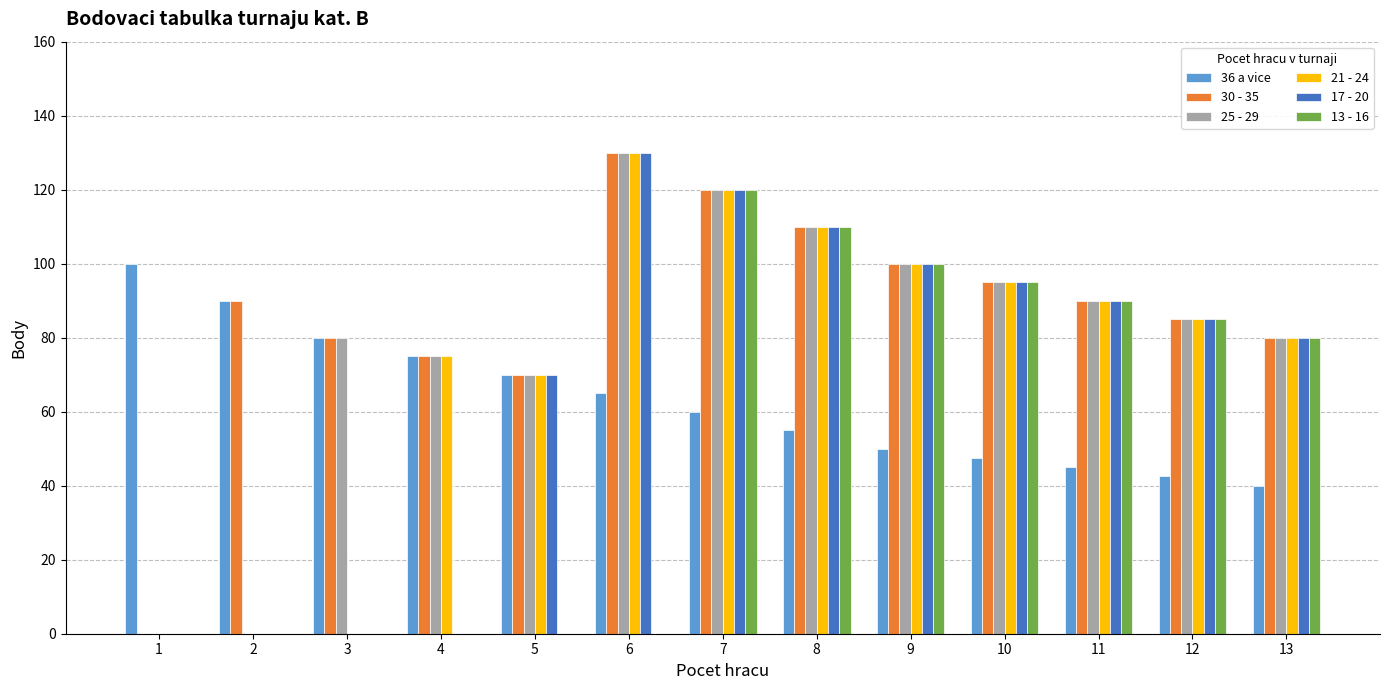

How many series are shown in this chart?

6